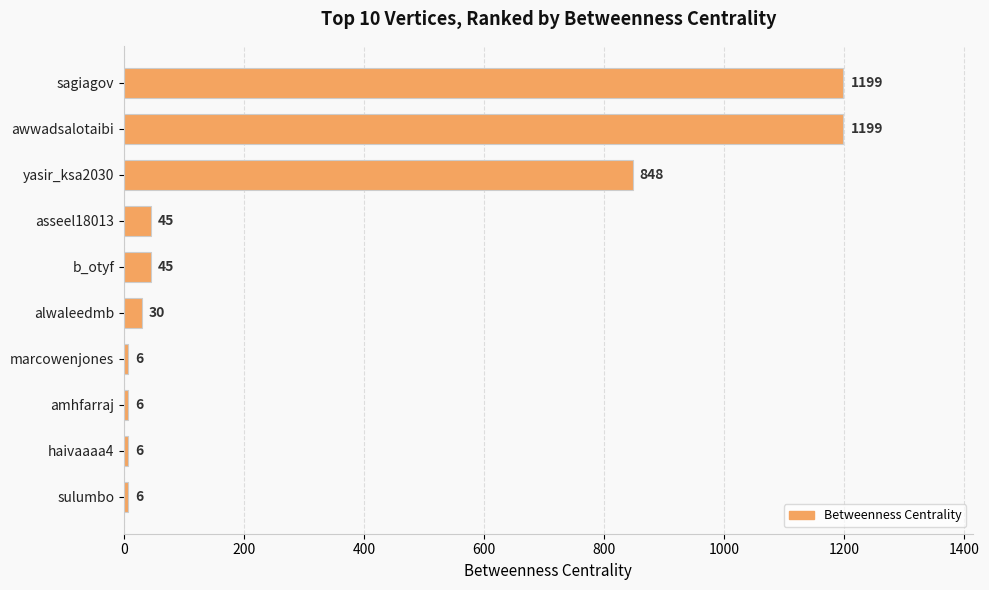

Between b_otyf and alwaleedmb, which is larger?

b_otyf